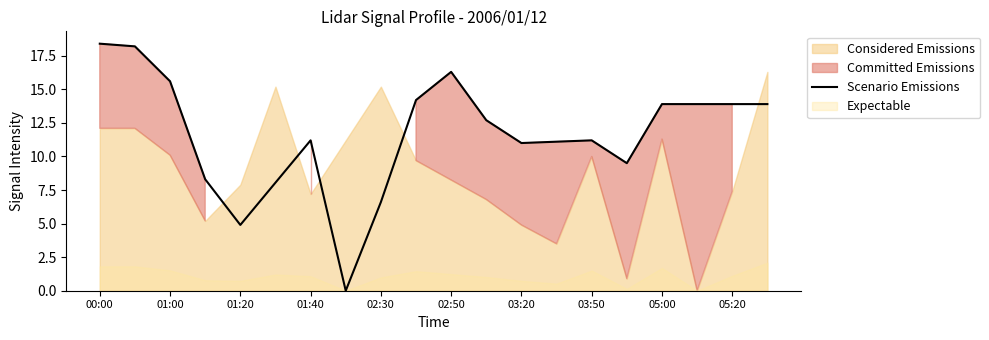

At which label does Scenario Emissions first exceed 12?

00:00